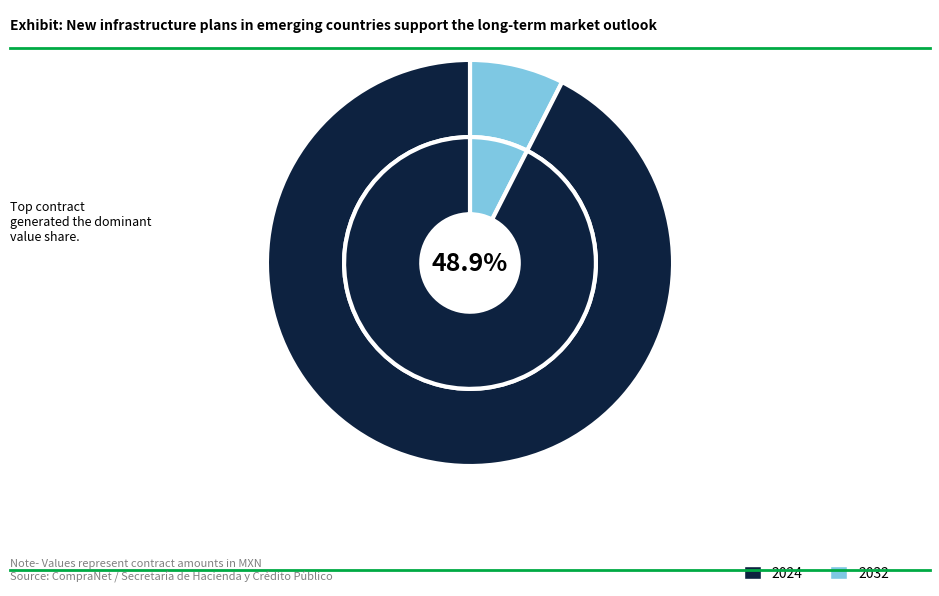

True or false: IA-910009999-N11-2014 accounts for 0% of the total.

True